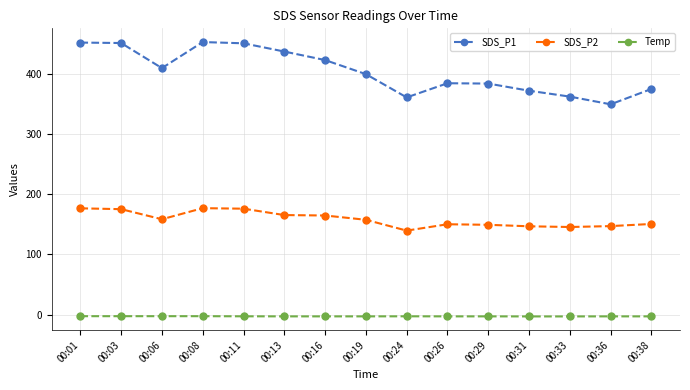

What value does the SDS_P1 series have at 00:38?

374.6